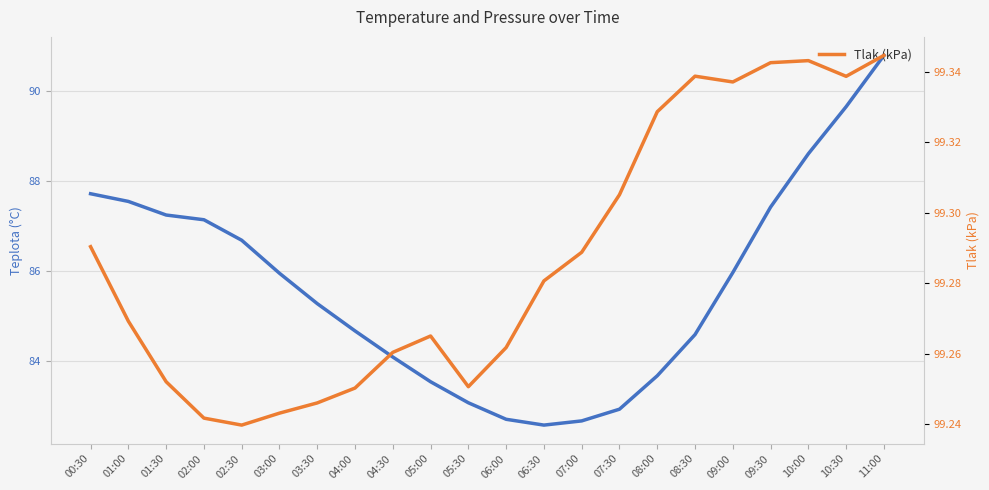

What is the difference between the Teplota (°C) values at 02:00 and 01:00?

0.4